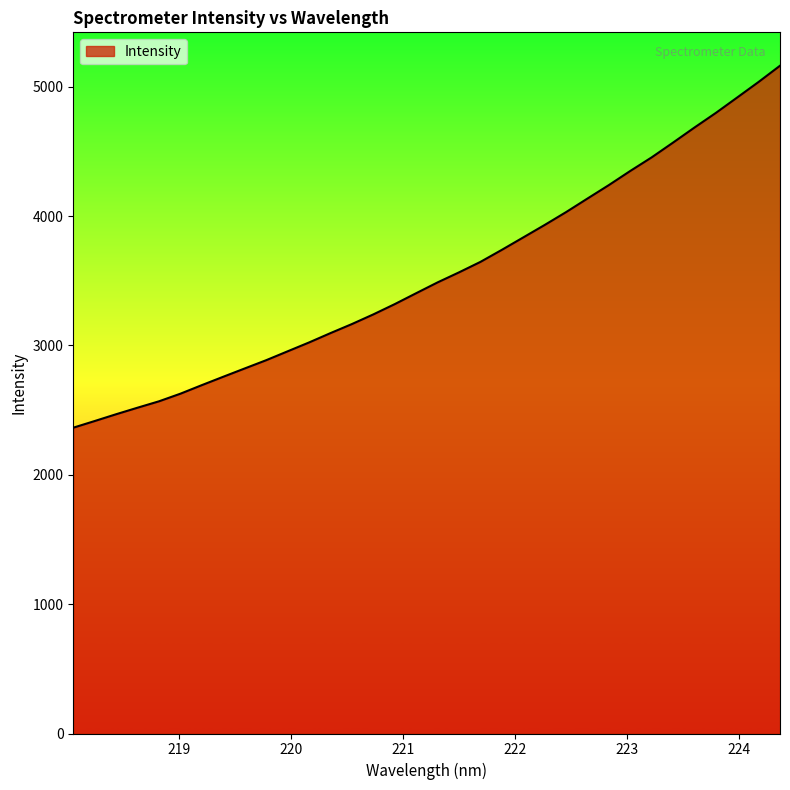

What is the minimum value shown in the chart?

2364.5